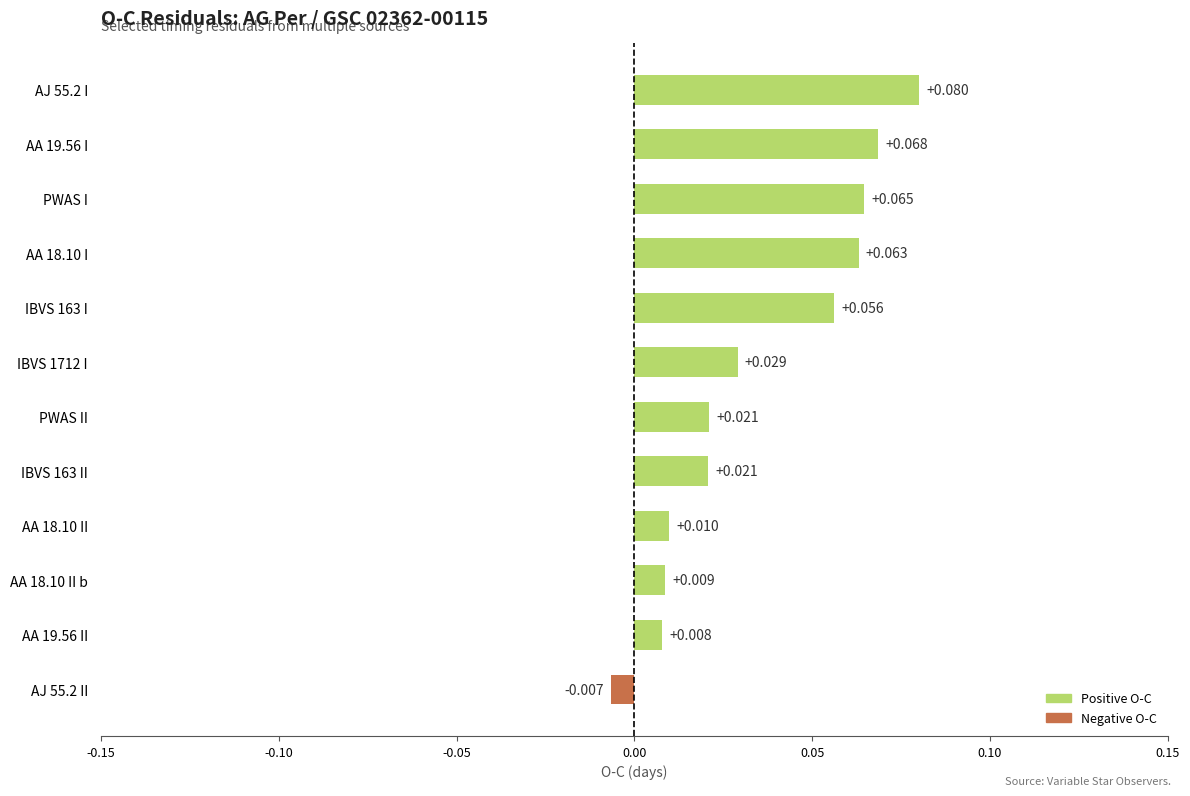

At which label is the value closest to 0?

AJ 55.2 II